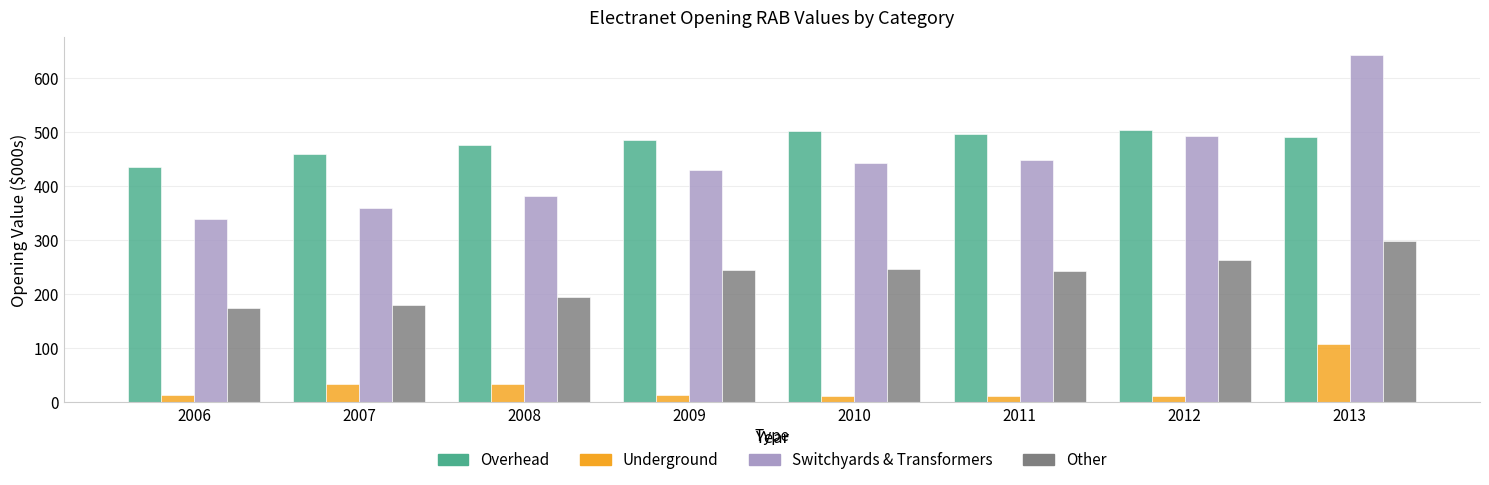

At which category is the sum across all series the highest?

2013